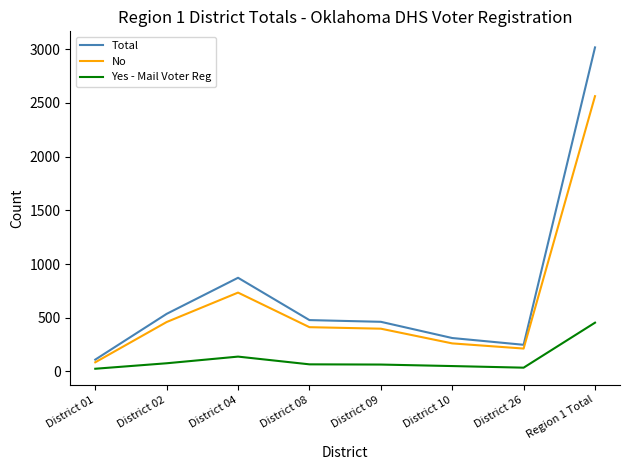

What value does the Total series have at District 04, to the nearest 10?

870